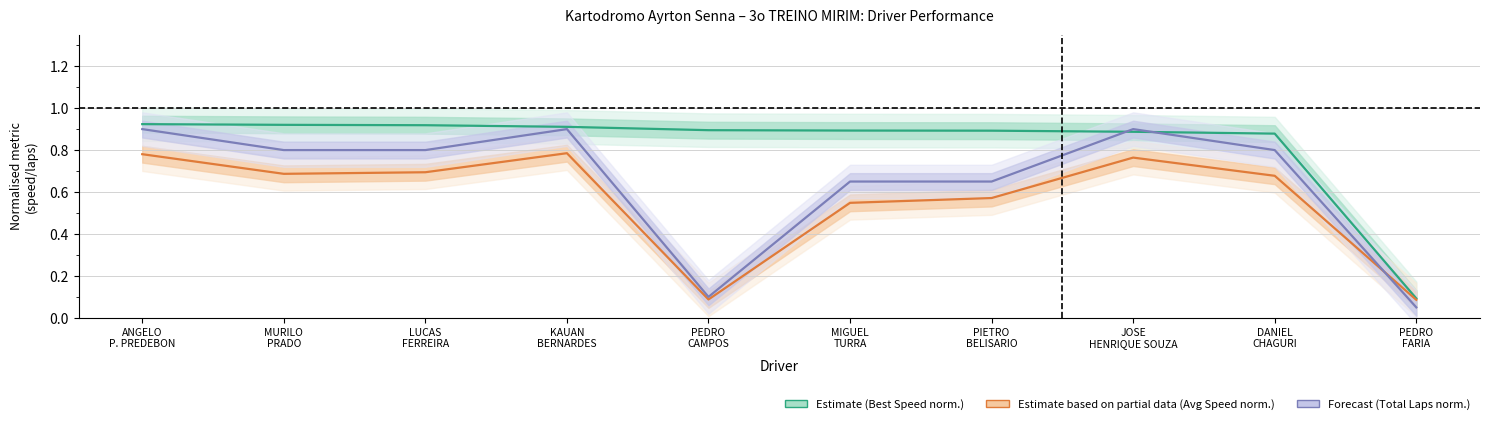

What is the value of the Forecast (Total Laps norm.) point at the 8th from the left?

0.9